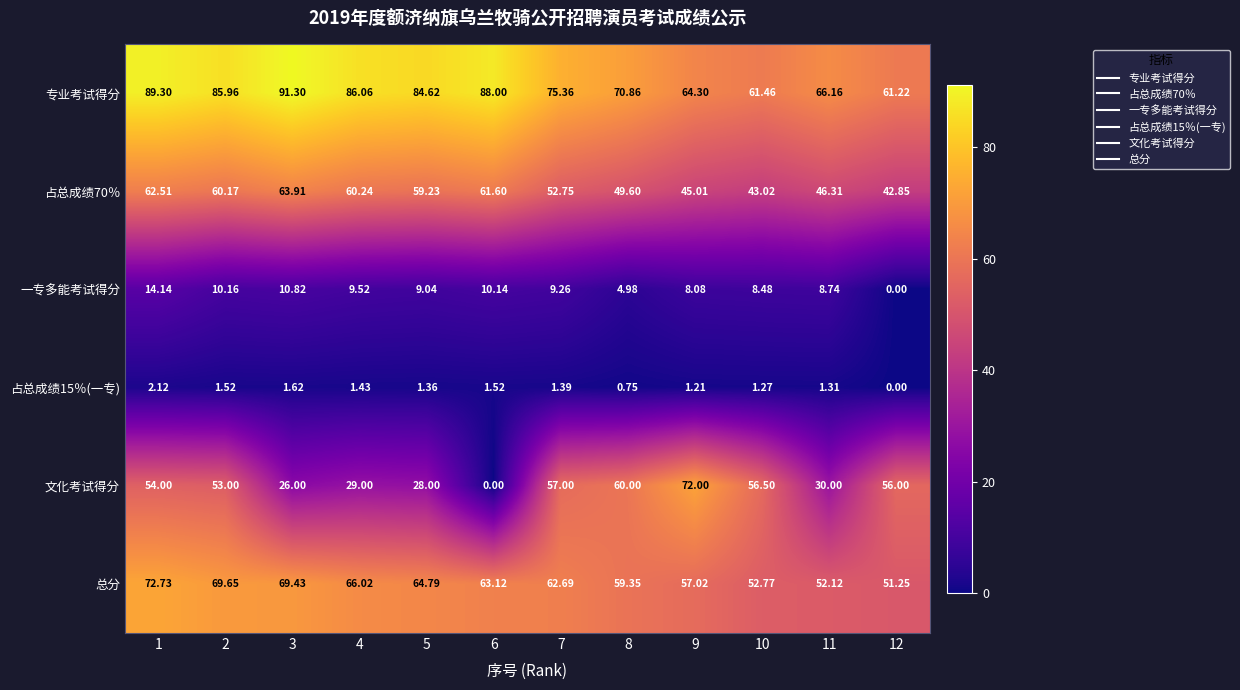

Is the value of 总分 at 6 greater than the value of 专业考试得分 at 7?

No